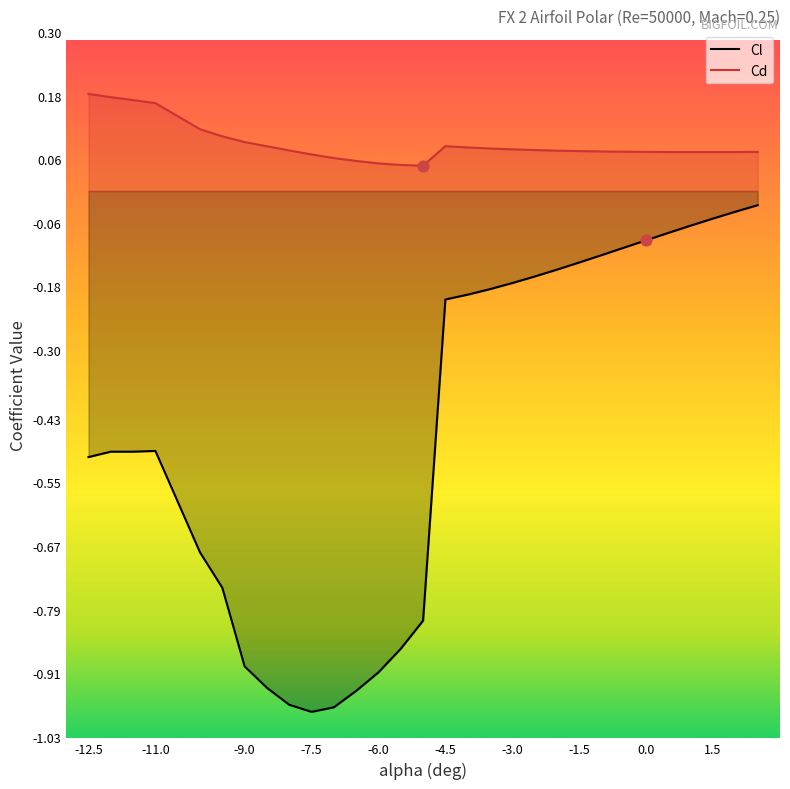

Which series reaches the maximum Y coordinate?

Cd